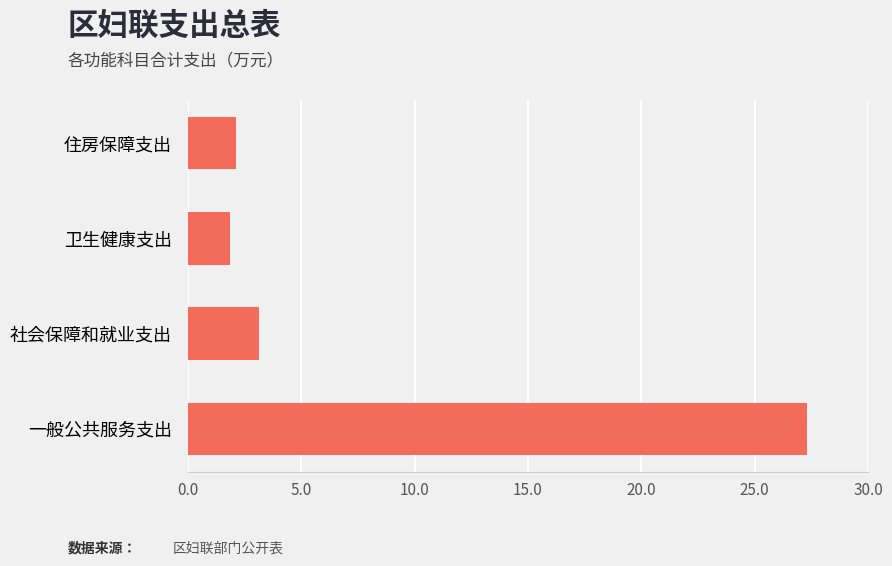

Reading top to bottom, list all the values displayed in this chart.

住房保障支出=2.1	卫生健康支出=1.9	社会保障和就业支出=3.1	一般公共服务支出=27.3